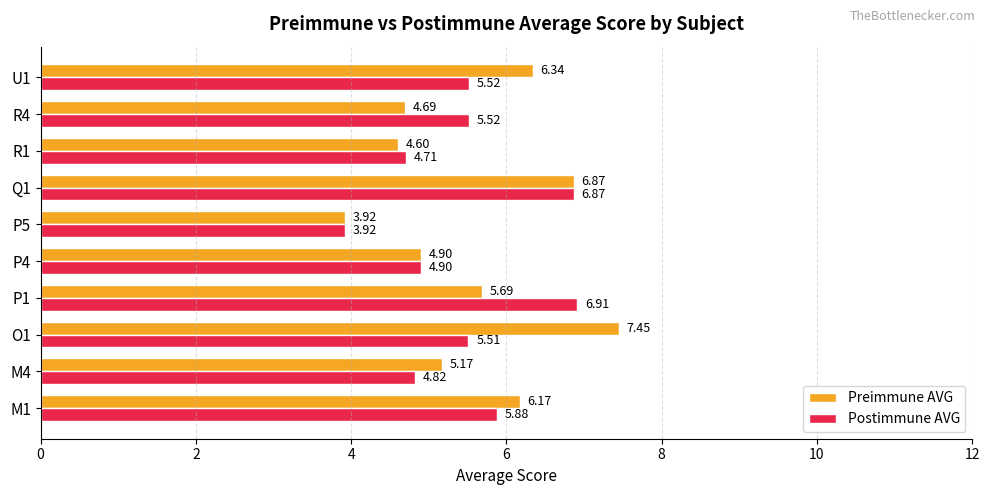

What is the total value across all series at M4?

10.0